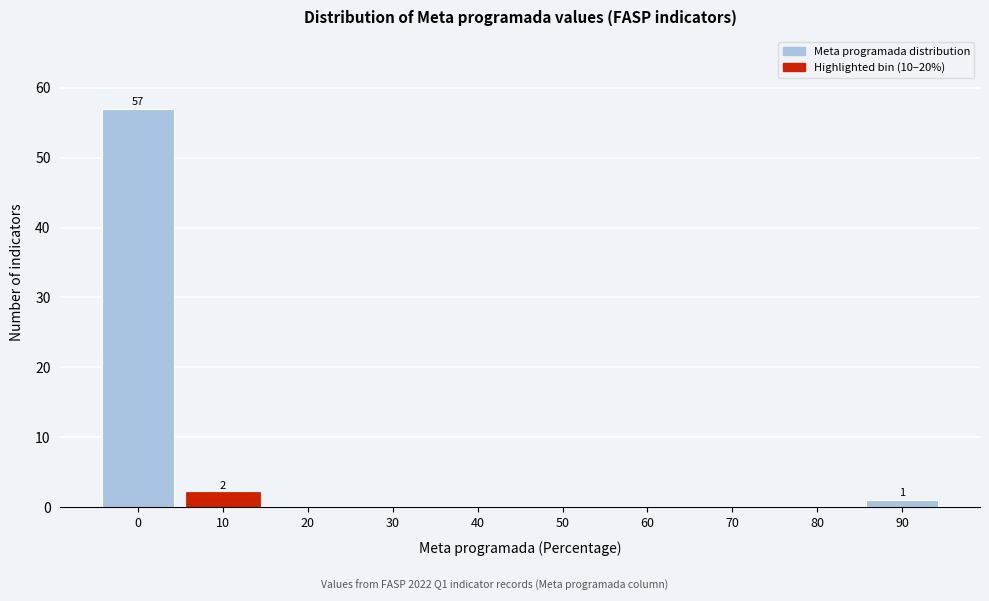

Reading left to right, list all the values displayed in this chart.

0=57	10=2	20=0	30=0	40=0	50=0	60=0	70=0	80=0	90=1